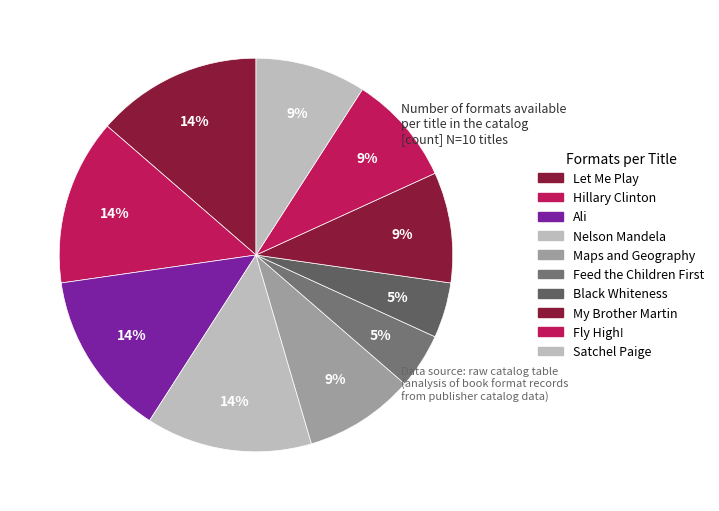

Approximately how many times larger is the value at My Brother Martin compared to Maps and Geography?

1.0